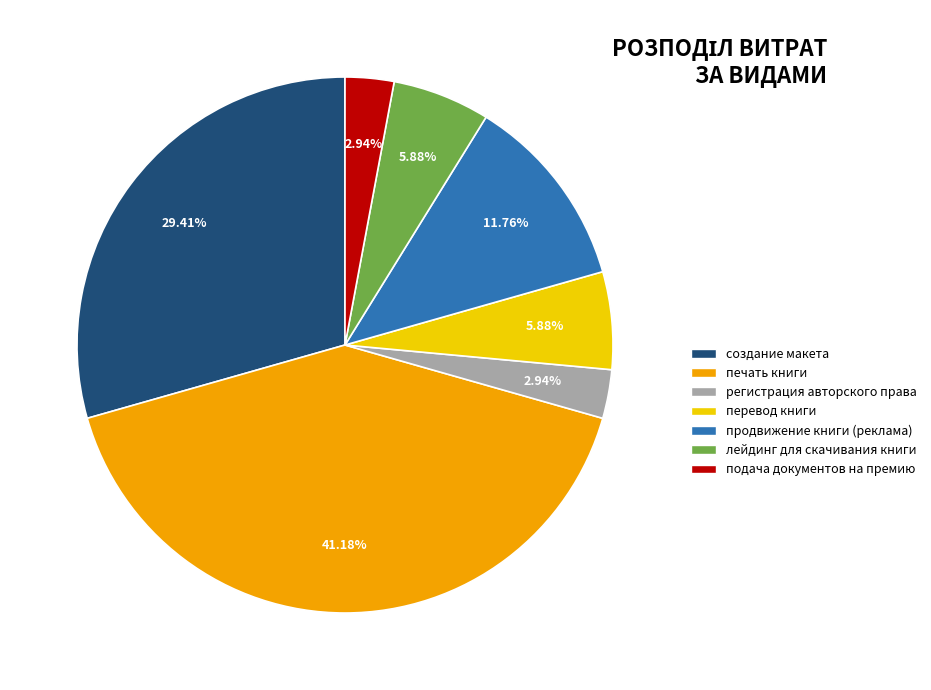

Which category has the biggest portion of the pie?

печать книги